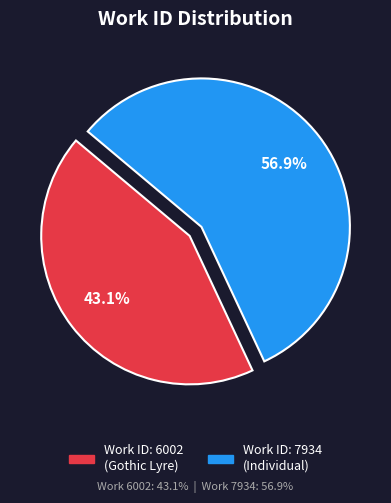

Is there any slice that represents more than half of the pie?

Yes